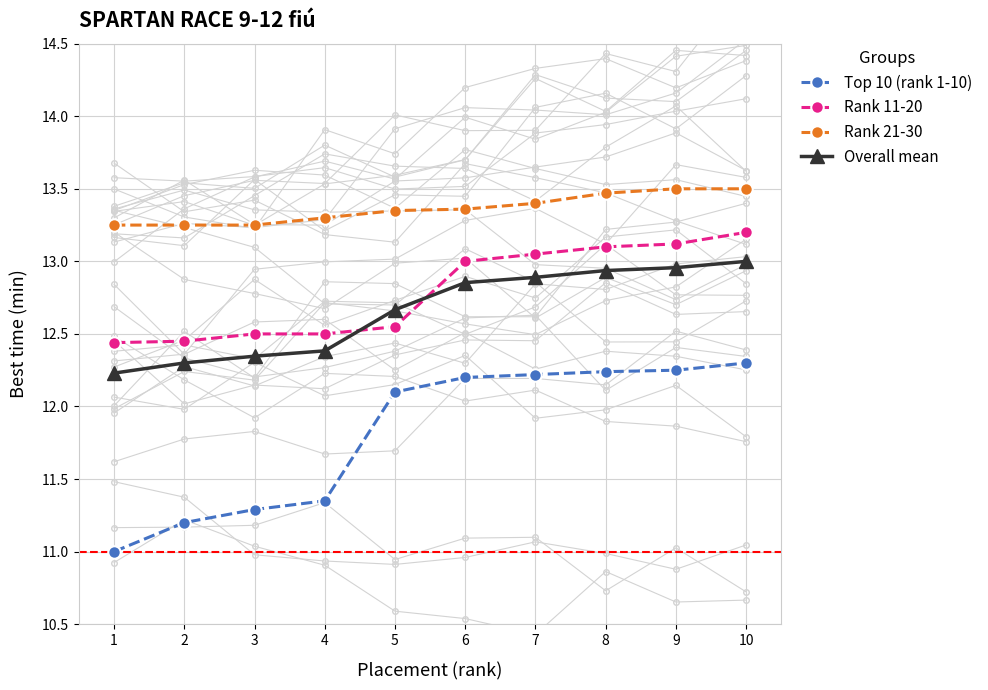

What is the sum of all Overall mean values?

126.6